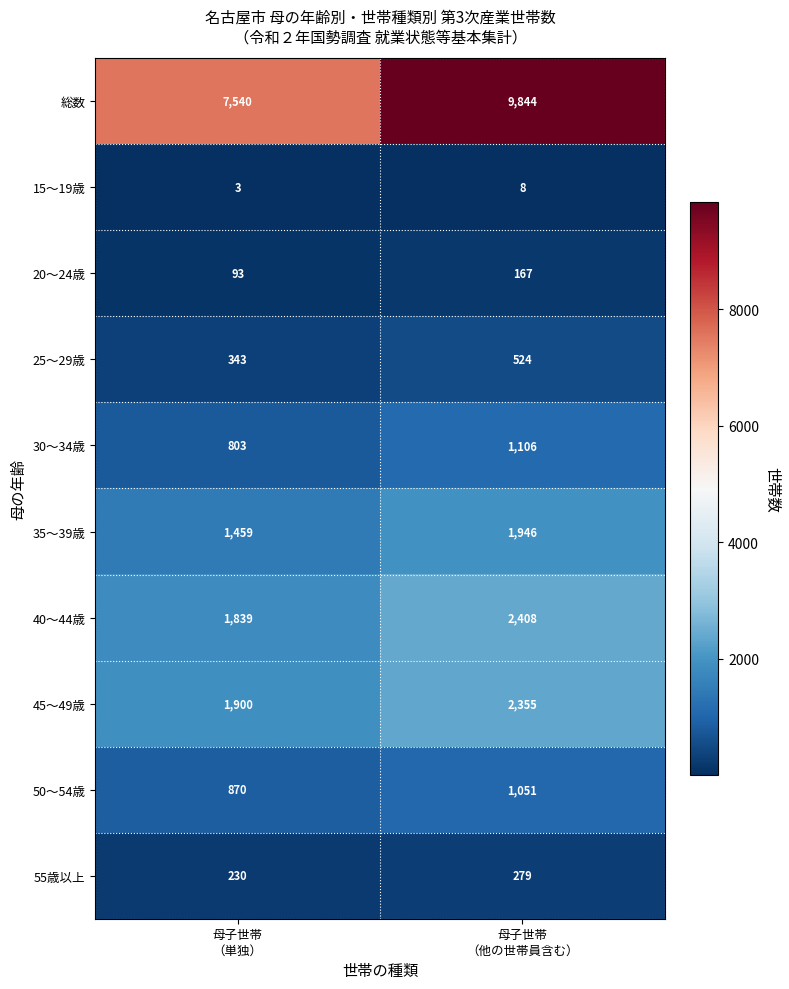

What is the highest value of the 45～49歳 series?

2355